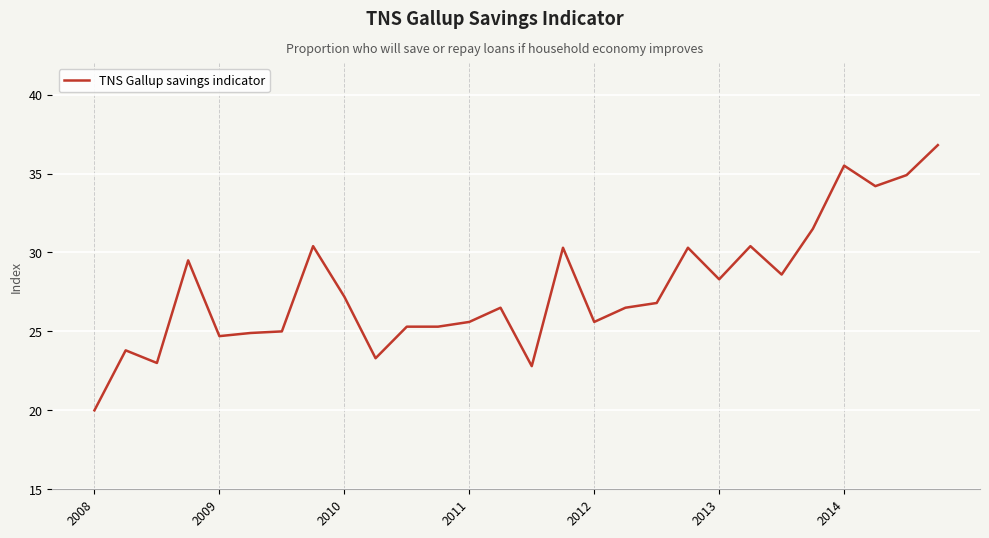

What is the greatest value displayed?

36.8